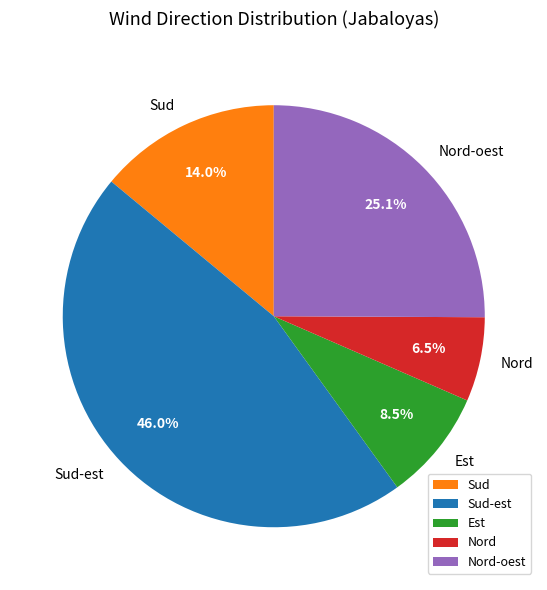

Is there a majority slice in this chart?

No